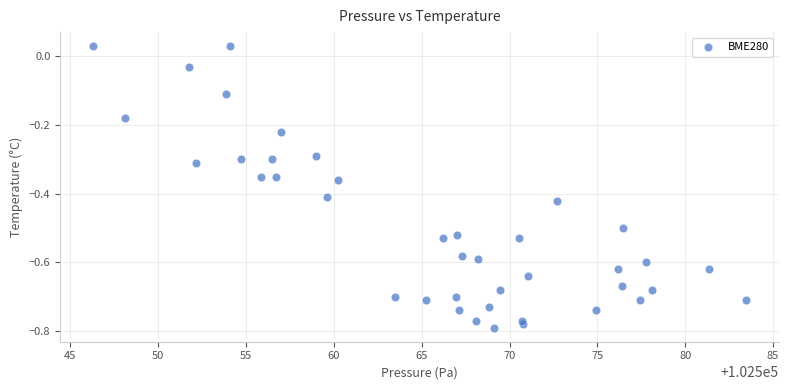

What is the range of Y values (max minus min)?

0.8